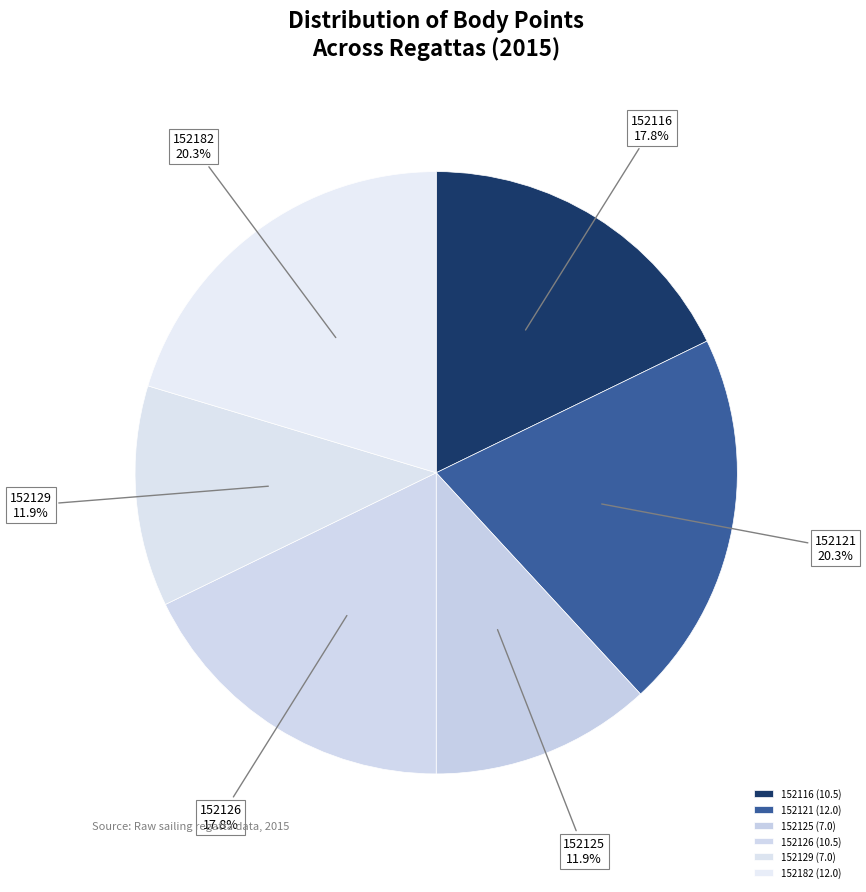

Is it true that 152129 is 12% of the pie?

True